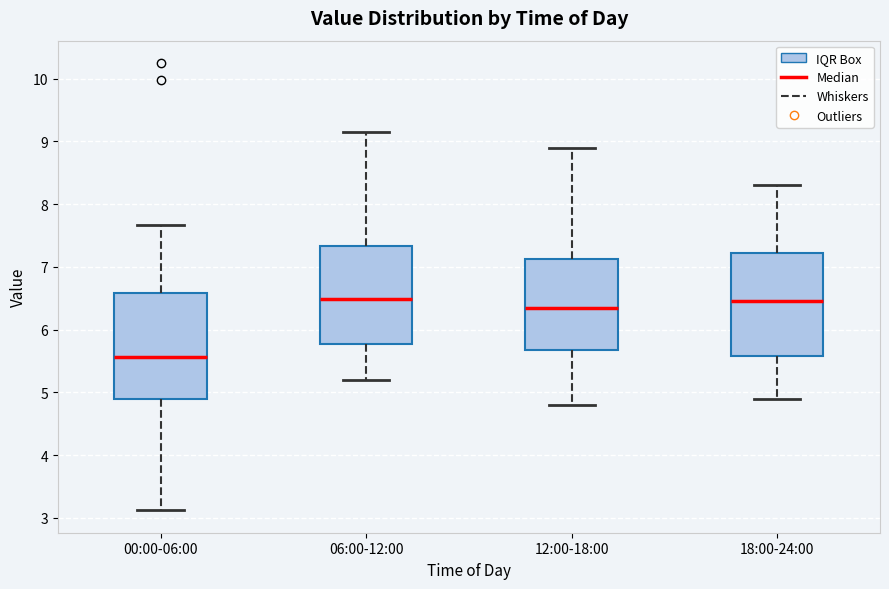

Reading left to right, transcribe this box plot: for each box, give where its median line is, the range the box spans, and where its two whiskers end, as read against the y-axis. The values are not printed on the chart, so give them approximately, as read against the axis.

00:00-06:00: median 5.6, box 4.9 to 6.6, whiskers 3.1 to 7.7
06:00-12:00: median 6.5, box 5.8 to 7.3, whiskers 5.2 to 9.2
12:00-18:00: median 6.4, box 5.7 to 7.1, whiskers 4.8 to 8.9
18:00-24:00: median 6.5, box 5.6 to 7.2, whiskers 4.9 to 8.3